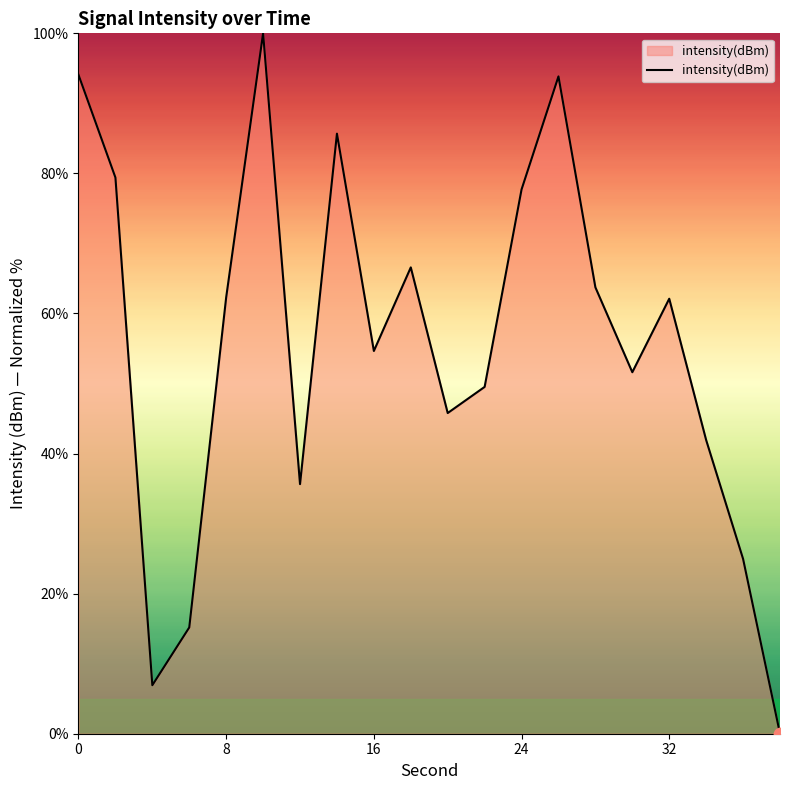

What is the greatest value displayed?

100.0